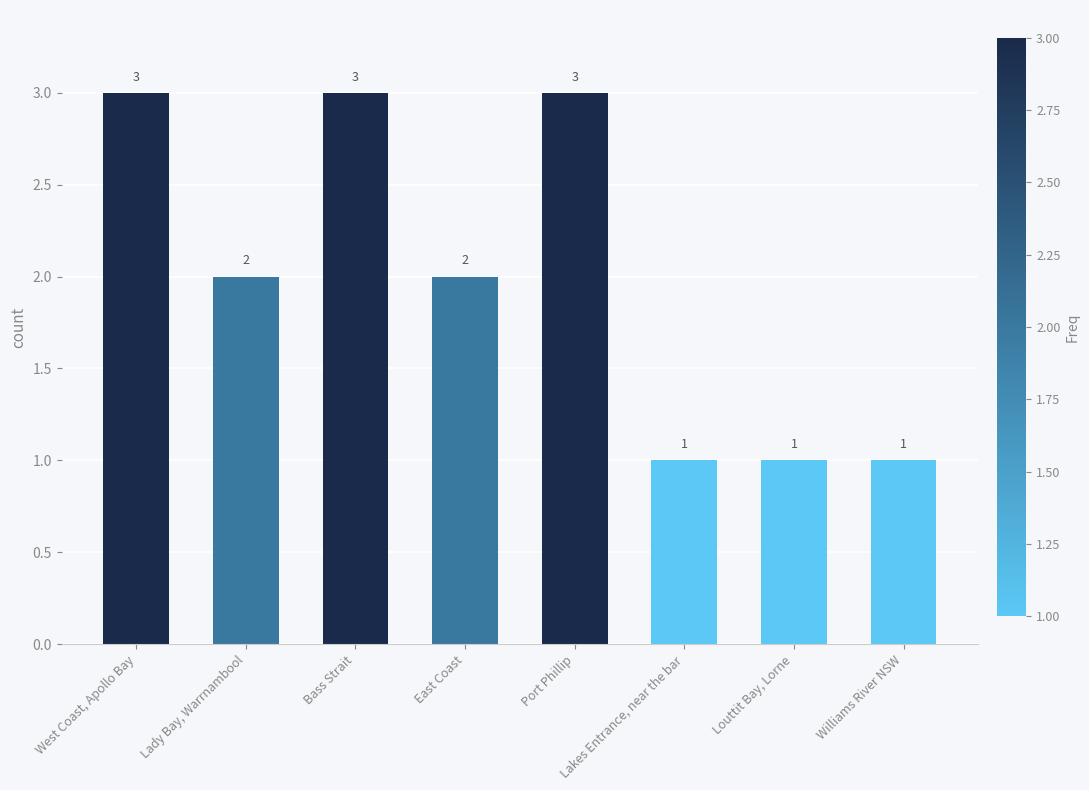

How many bars are there in total?

8